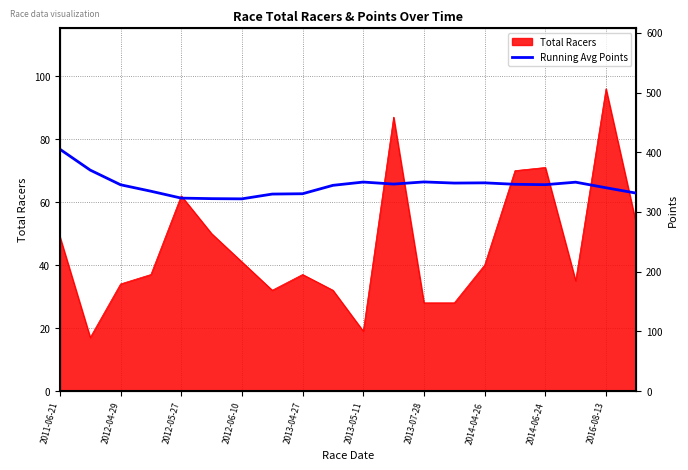

What is the difference between the maximum and minimum values?

83.1